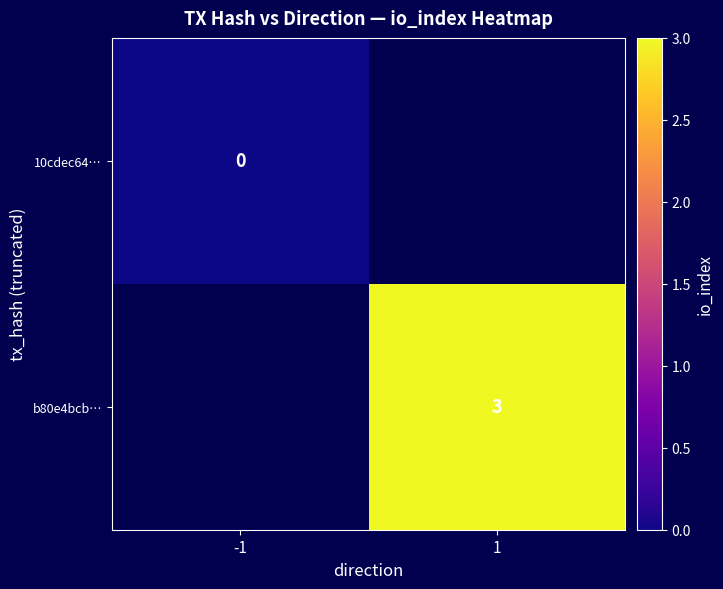

At which category does the chart reach its peak across all series?

1